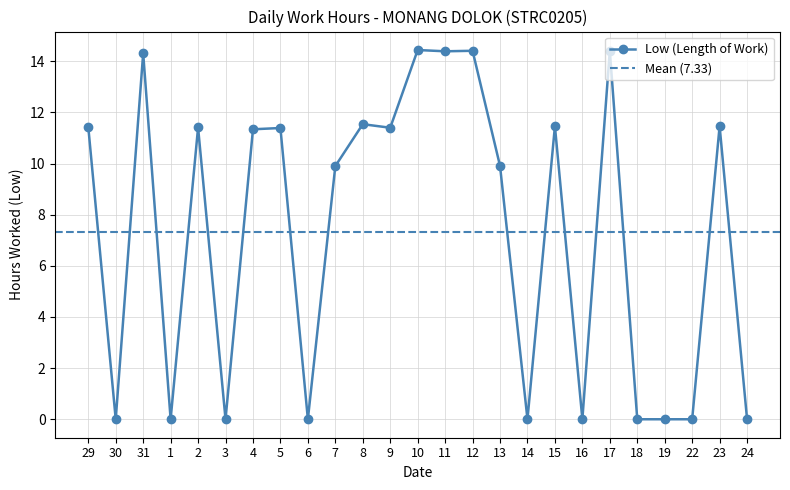

Which category has the lowest value across all series?

30